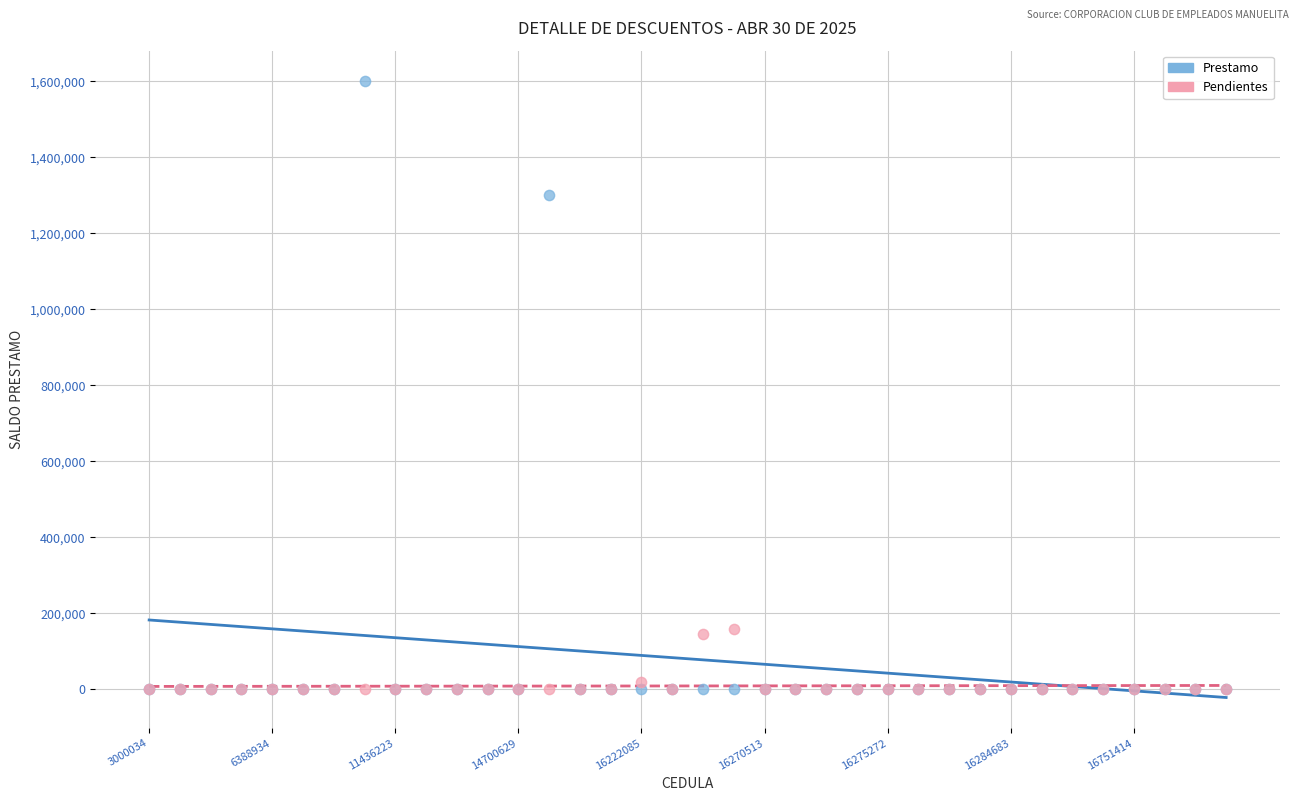

In the Prestamo series, what Y value is closest to 800000?

1300000